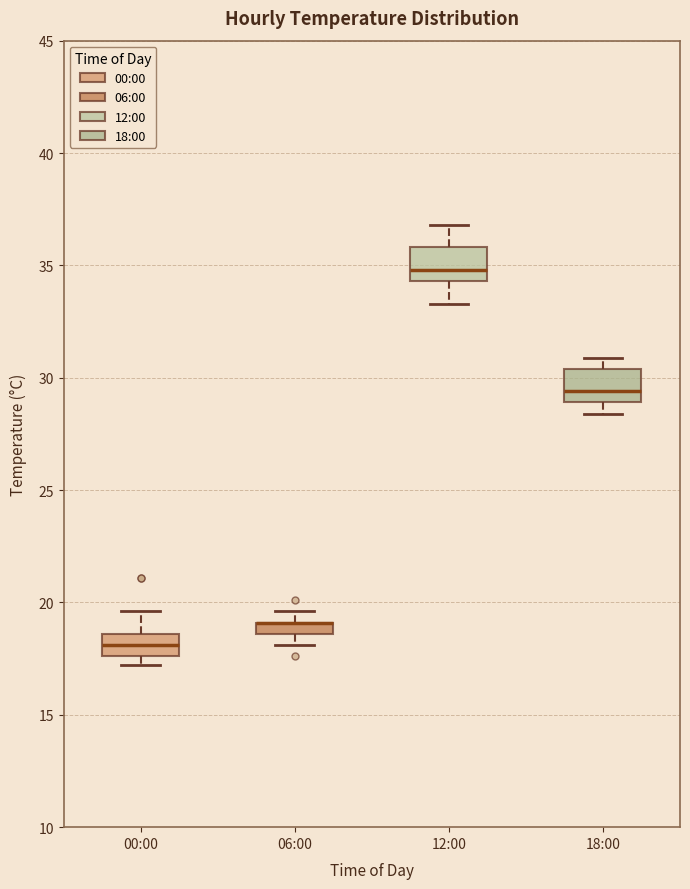

Where is the lower edge of the box for 00:00 on the y-axis? The values are not printed on the chart, so give them approximately, as read against the axis.

17.5